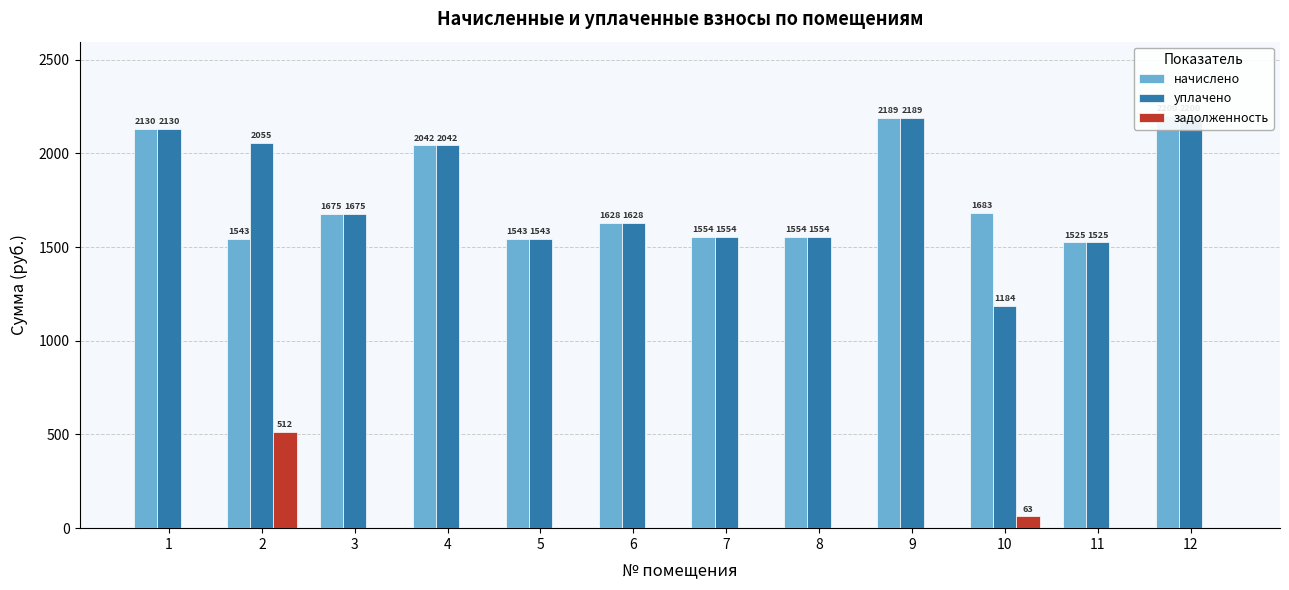

Rank the series at 1 from lowest to highest value.

задолженность, начислено, уплачено